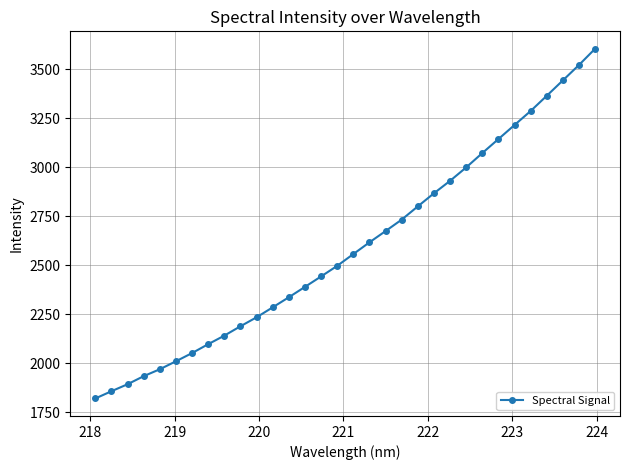

What is the value of the 32nd point from the left?

3605.5